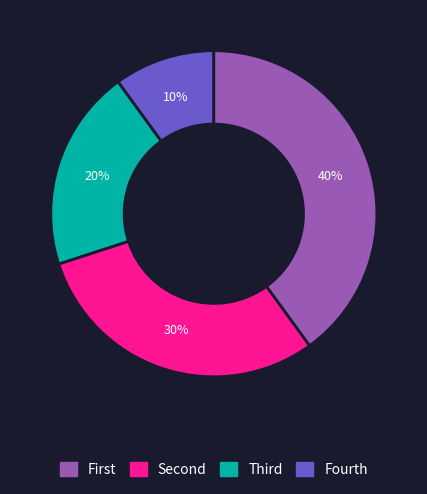

To the nearest percent, what is the difference between the largest and smallest slice percentages?

30%